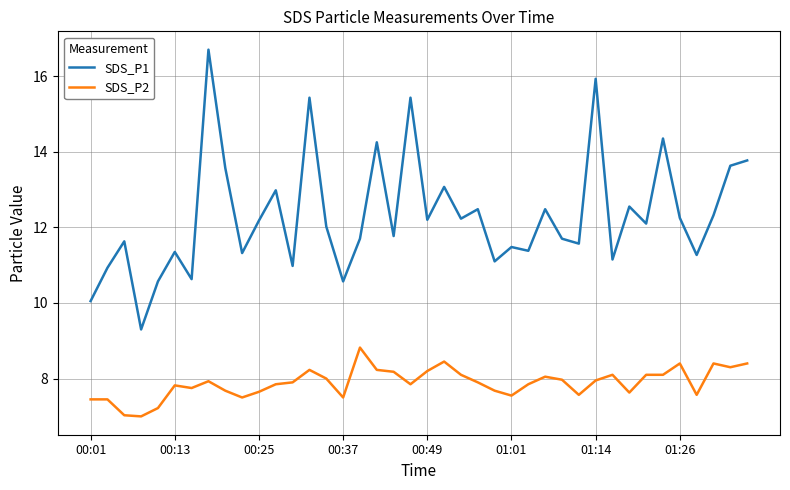

Which series has the largest range (max minus min)?

SDS_P1